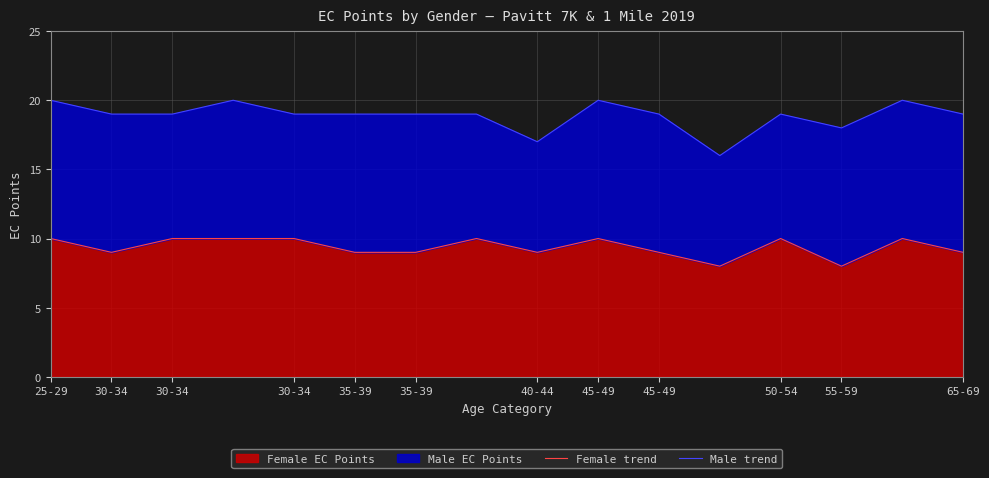

What is the maximum value for Female trend?

10